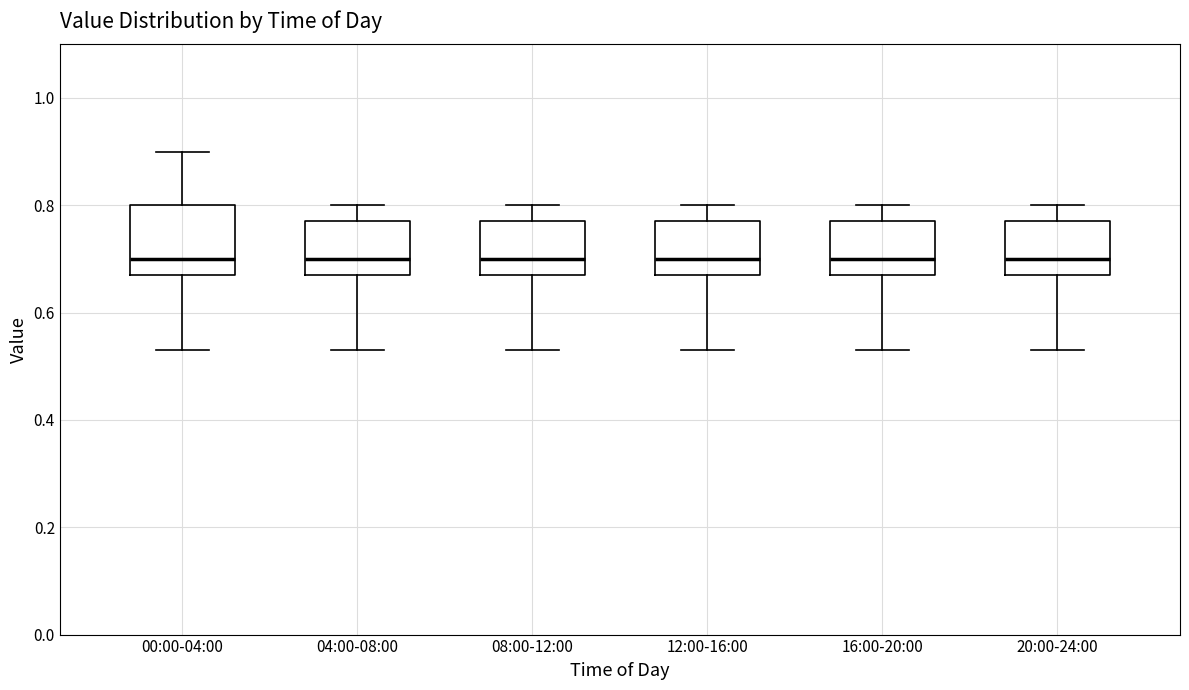

Reading left to right, transcribe this box plot: for each box, give where its median line is, the range the box spans, and where its two whiskers end, as read against the y-axis. The values are not printed on the chart, so give them approximately, as read against the axis.

00:00-04:00: median 0.70, box 0.68 to 0.80, whiskers 0.54 to 0.90
04:00-08:00: median 0.70, box 0.68 to 0.78, whiskers 0.54 to 0.80
08:00-12:00: median 0.70, box 0.68 to 0.78, whiskers 0.54 to 0.80
12:00-16:00: median 0.70, box 0.68 to 0.78, whiskers 0.54 to 0.80
16:00-20:00: median 0.70, box 0.68 to 0.78, whiskers 0.54 to 0.80
20:00-24:00: median 0.70, box 0.68 to 0.78, whiskers 0.54 to 0.80